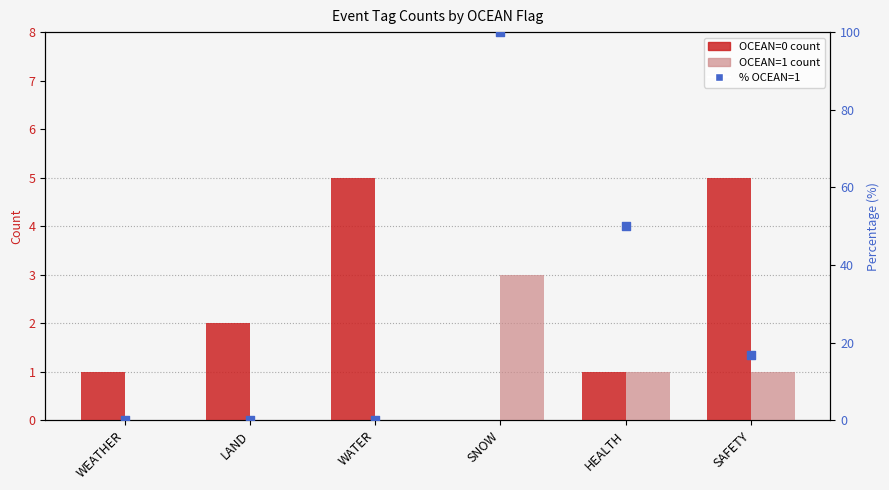

Which series has the widest spread of Y values?

% OCEAN=1